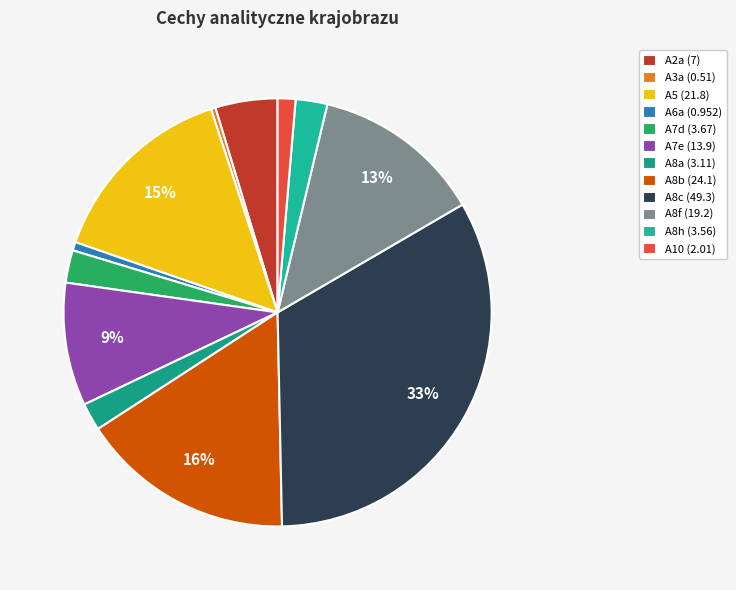

What is the smallest slice in the pie chart?

A3a